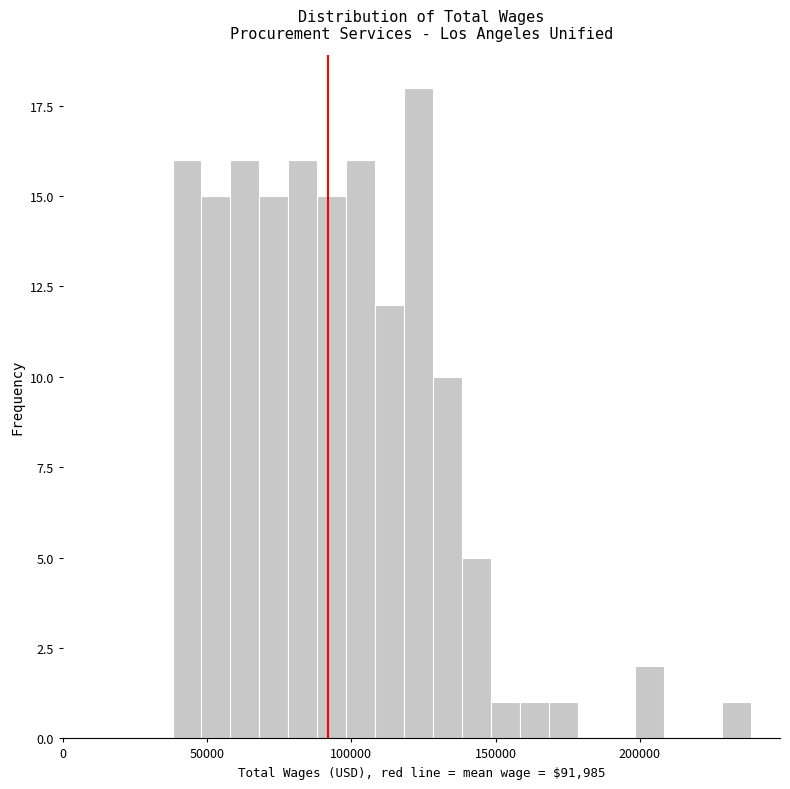

Read against the x-axis, roughly where is the centre of the tallest bar?

125000